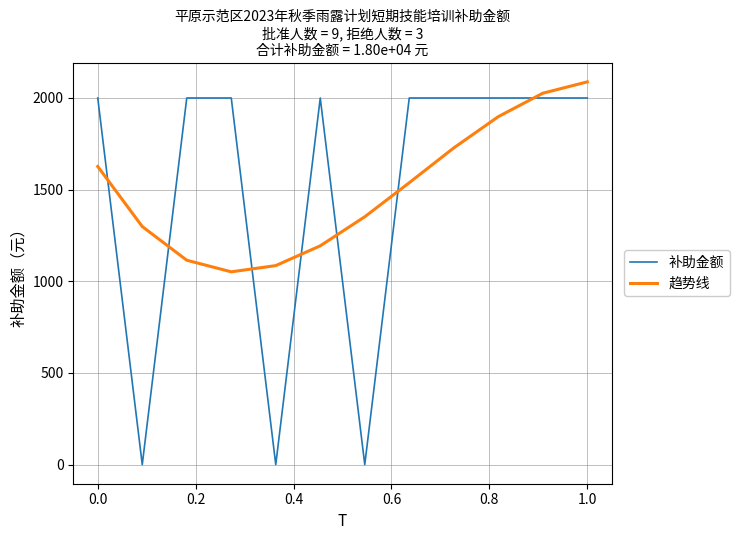

Which series has the largest range (max minus min)?

补助金额